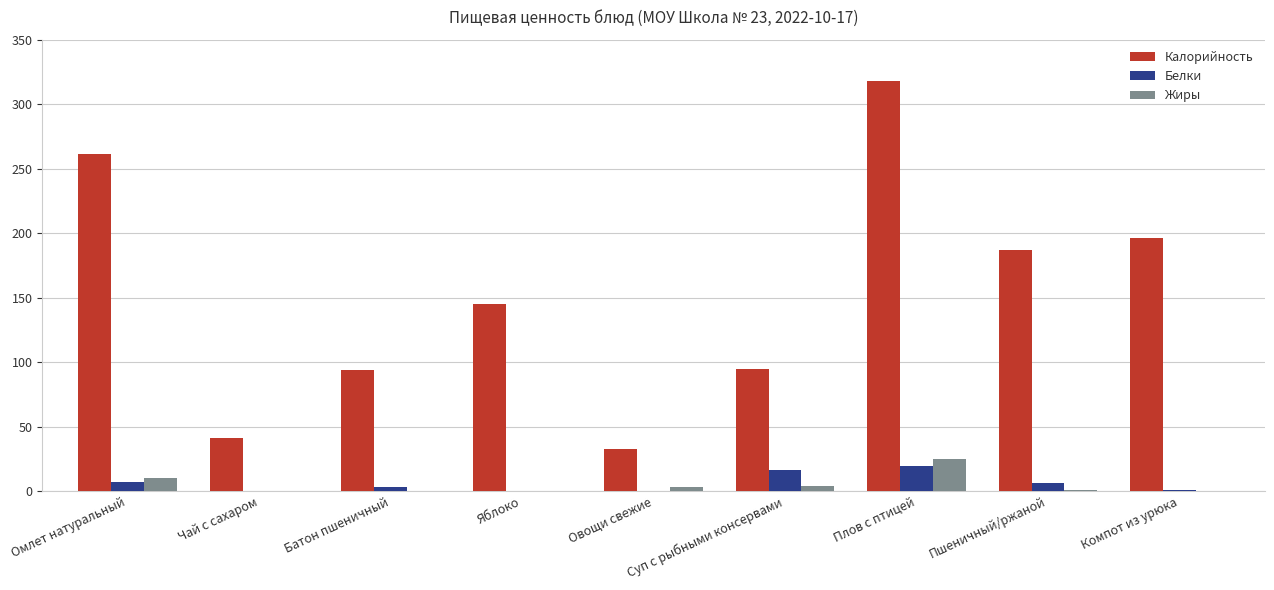

Is the value of Калорийность at Пшеничный/ржаной greater than the value of Жиры at Компот из урюка?

Yes